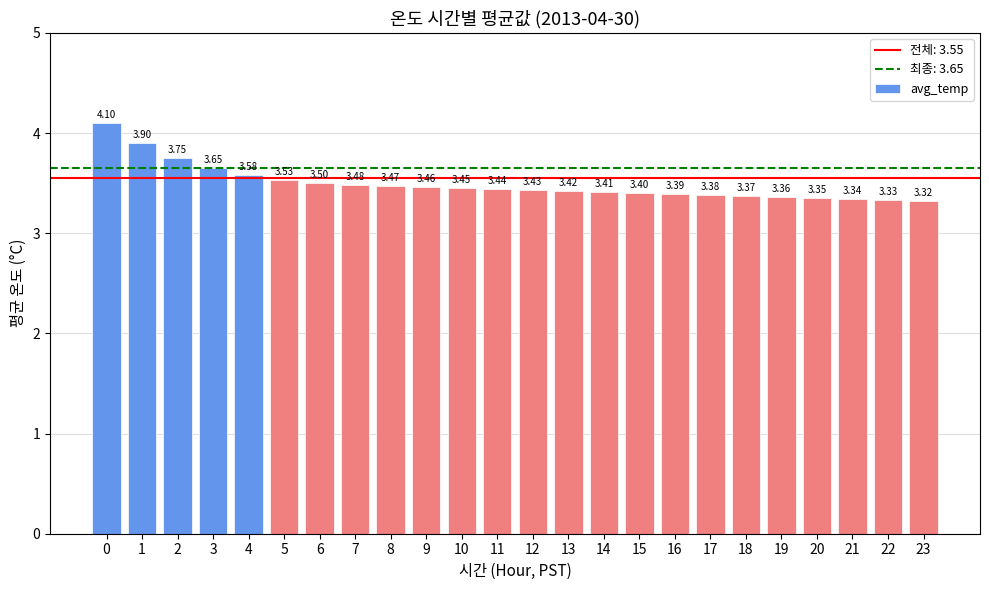

Rank the categories by value from lowest to highest.

23, 22, 21, 20, 19, 18, 17, 16, 15, 14, 13, 12, 11, 10, 9, 8, 7, 6, 5, 4, 3, 2, 1, 0